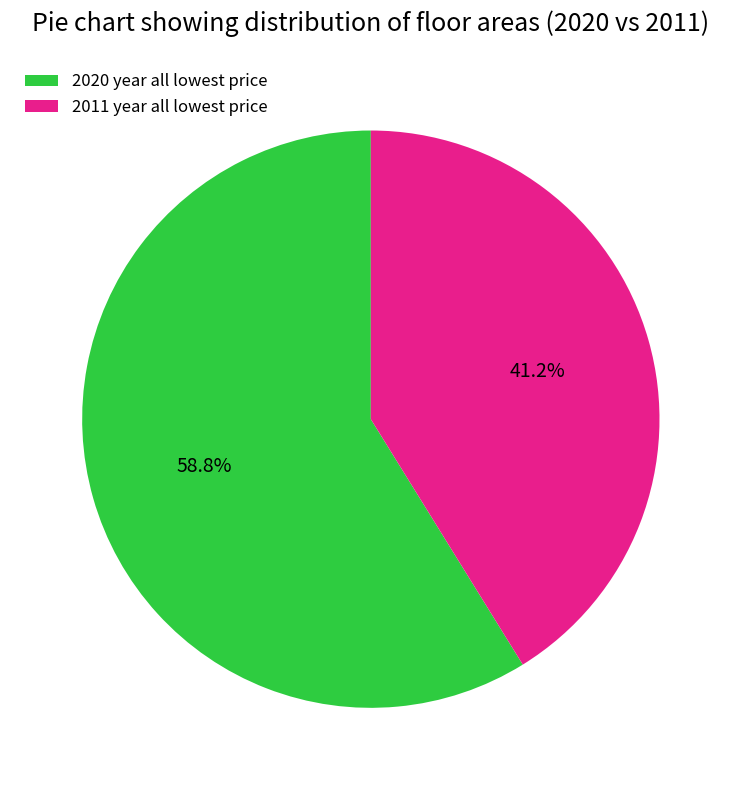

How many segments does this pie chart have?

2